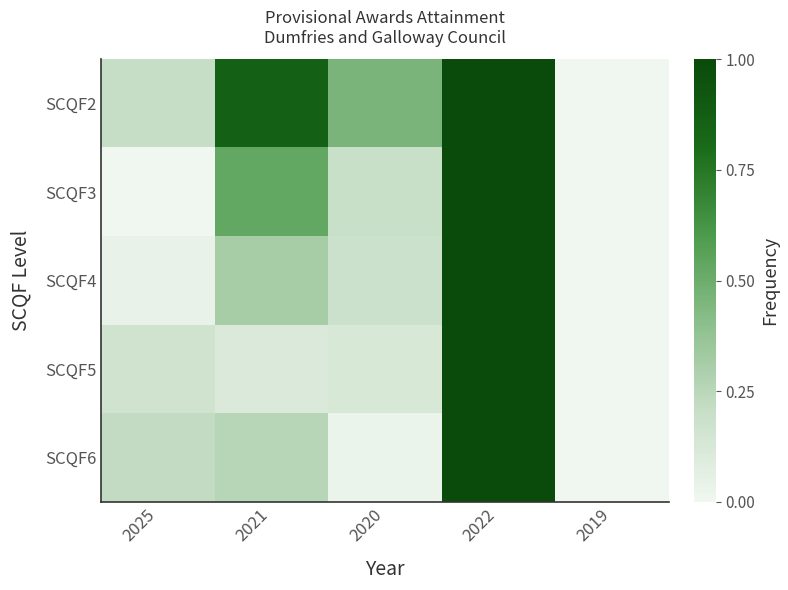

Rank the series at 2025 from lowest to highest value.

SCQF3, SCQF4, SCQF5, SCQF2, SCQF6